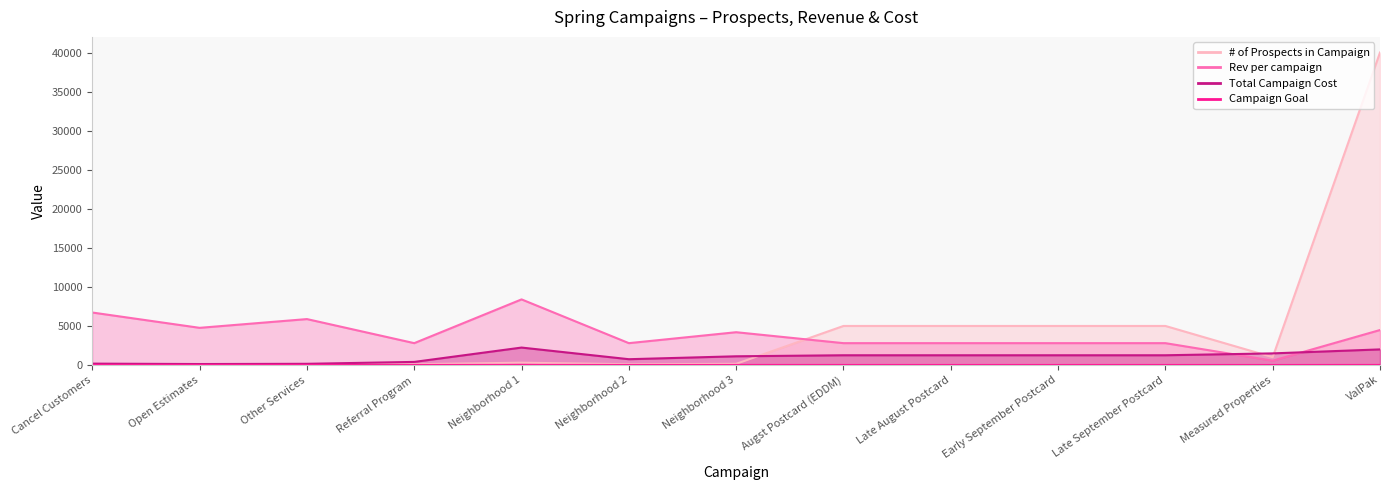

How many categories are shown in the chart?

13